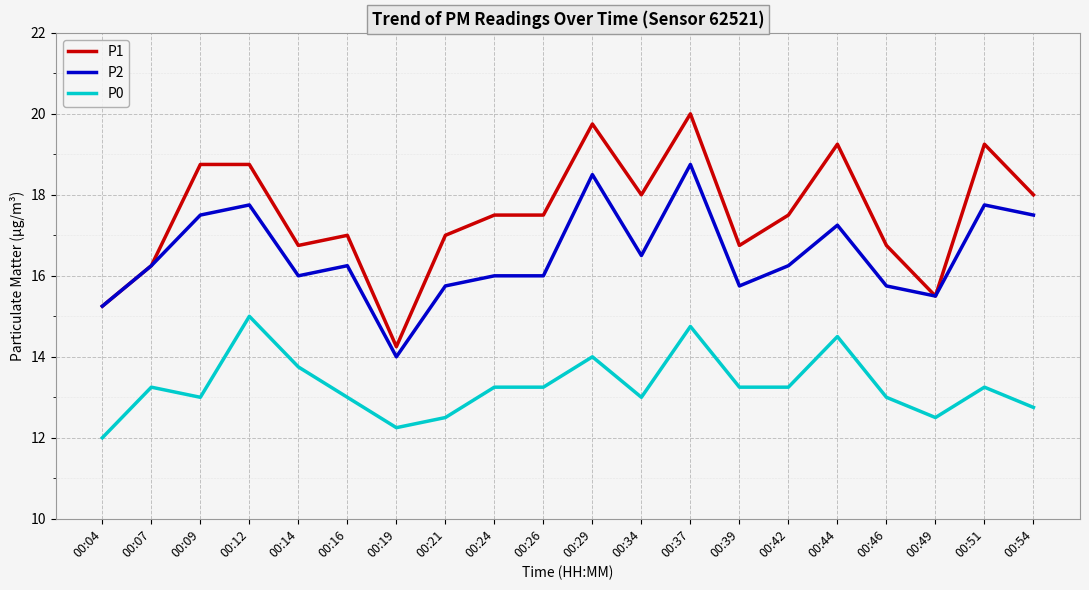

Is it true that P0 equals 12.5 at 00:49?

True